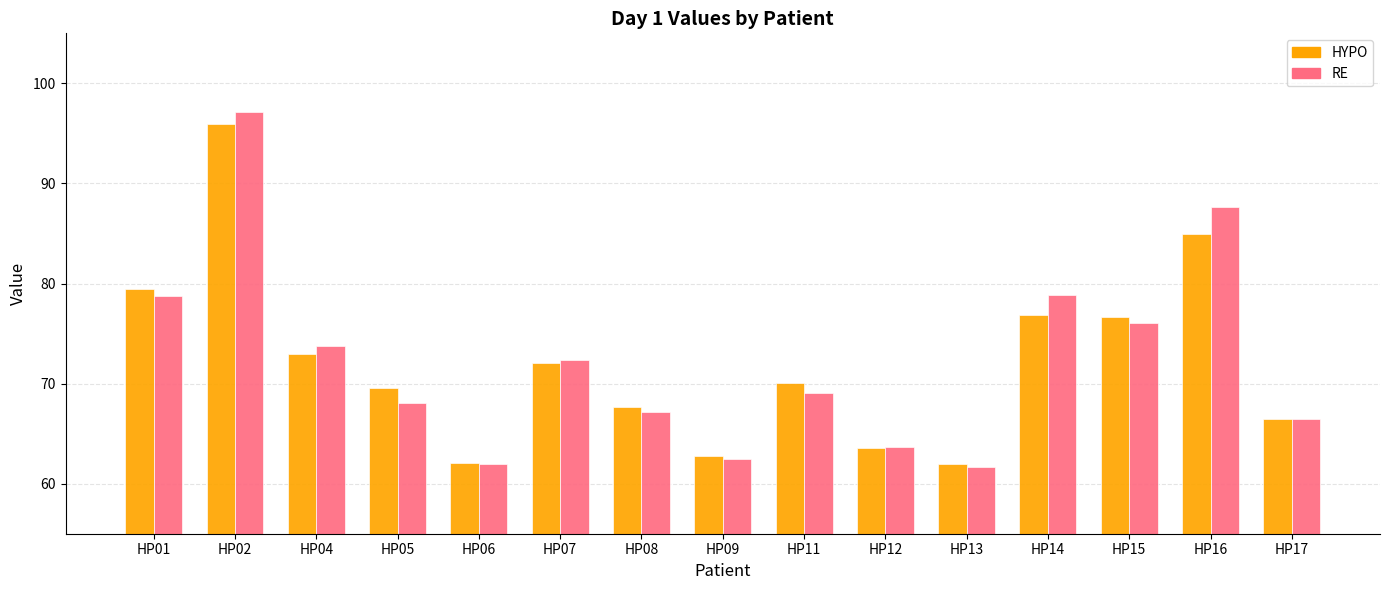

What is the difference between the maximum and minimum values in the RE series?

35.4